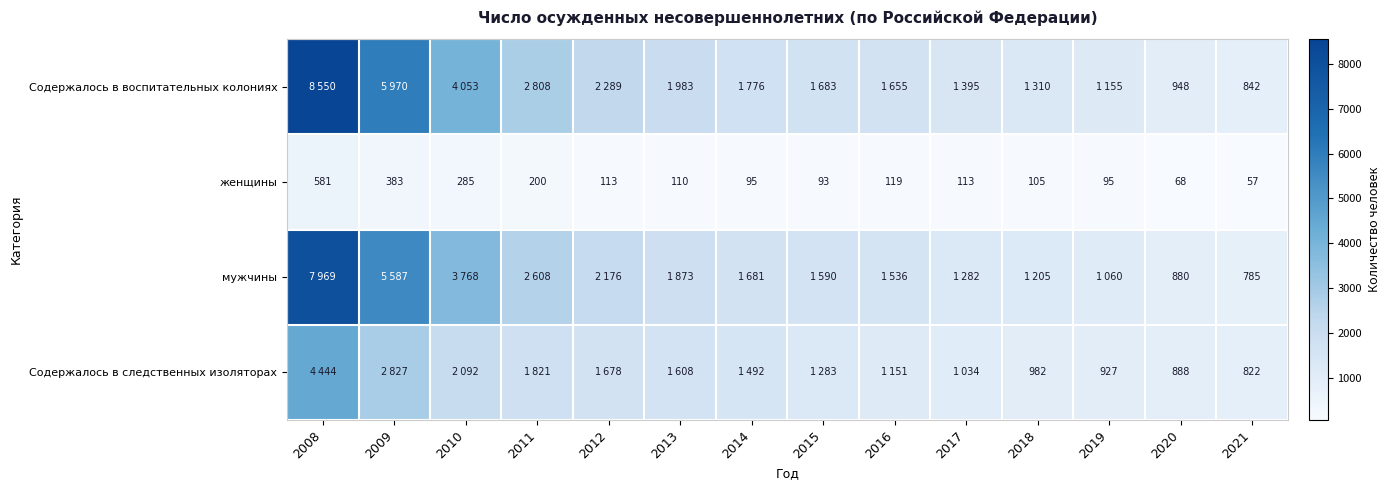

Which series has the largest range (max minus min)?

Содержалось в воспитательных колониях